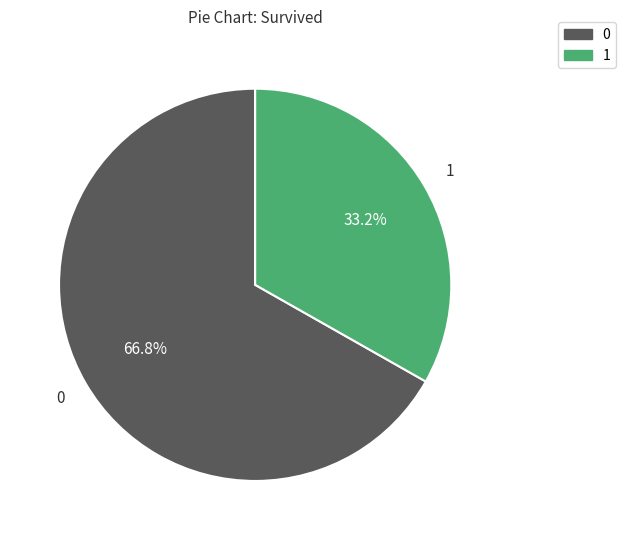

Is there any slice that represents more than half of the pie?

Yes